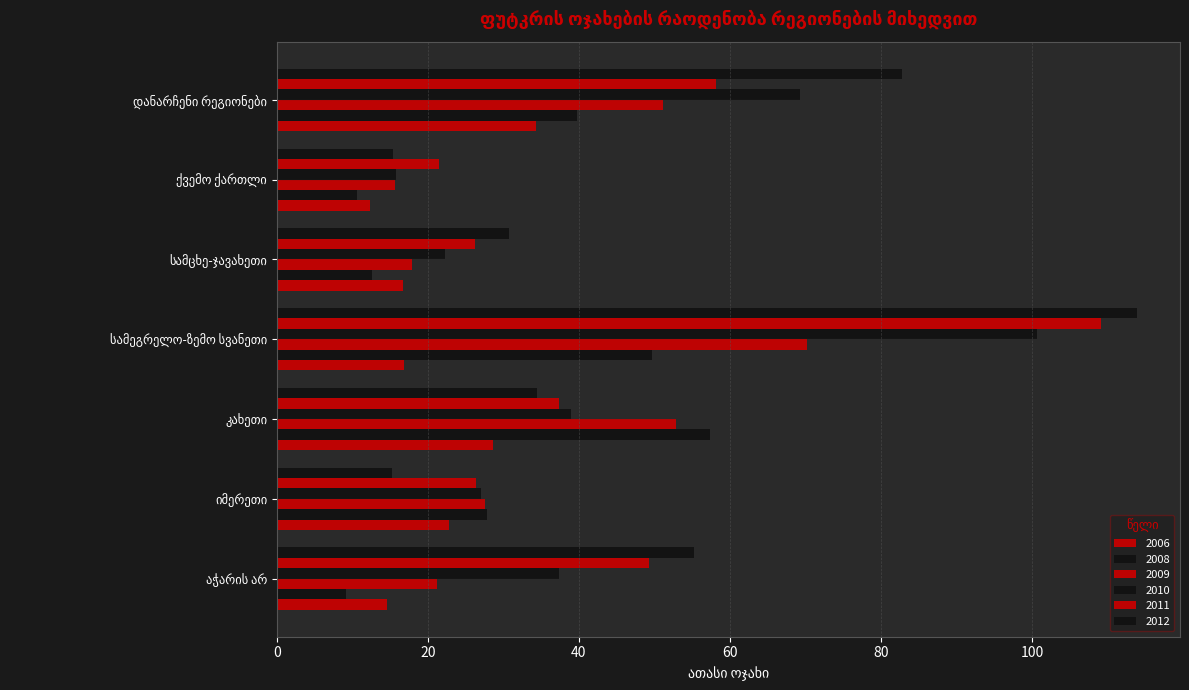

Between სამცხე-ჯავახეთი and სამეგრელო-ზემო სვანეთი, which is larger?

სამეგრელო-ზემო სვანეთი